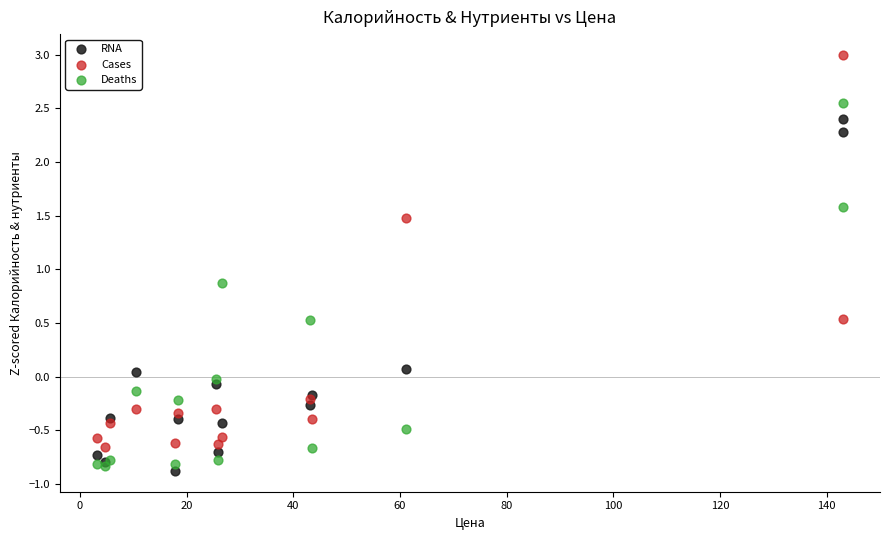

In the Cases series, what Y value is closest to 1?

0.5